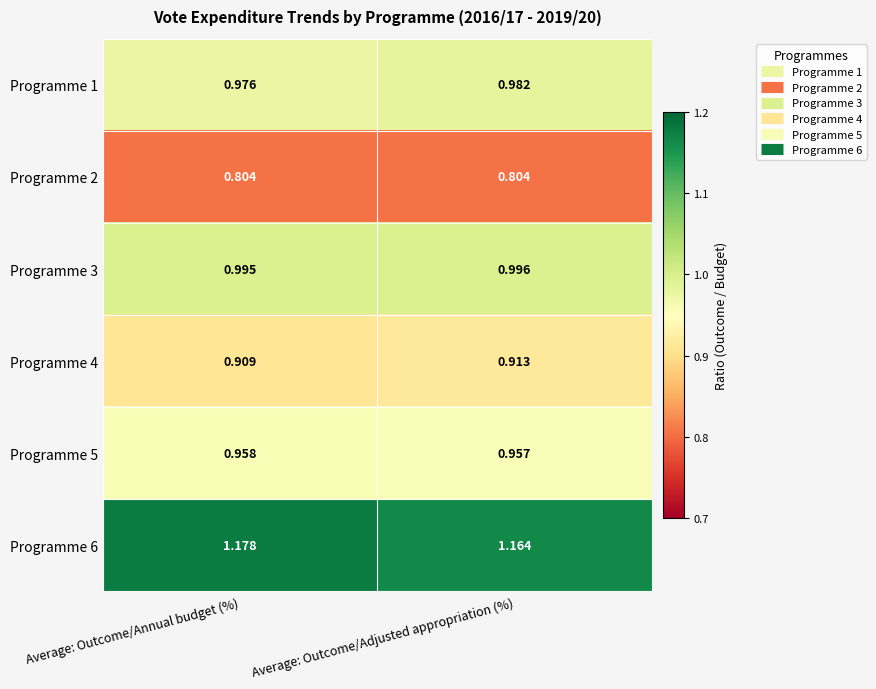

At which category is the sum across all series the highest?

Average: Outcome/Annual budget (%)